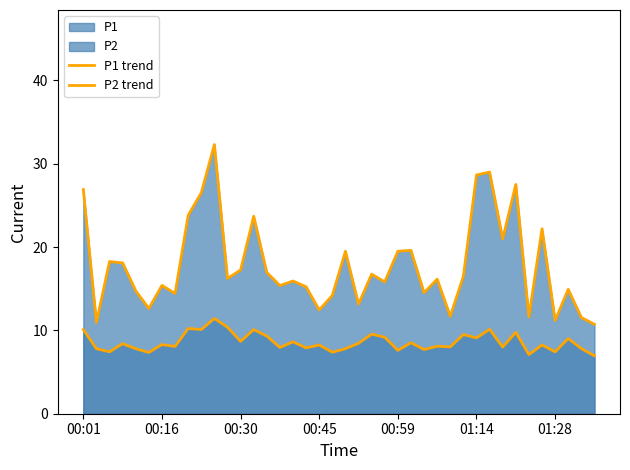

Does the chart display data point markers on the line(s)?

No